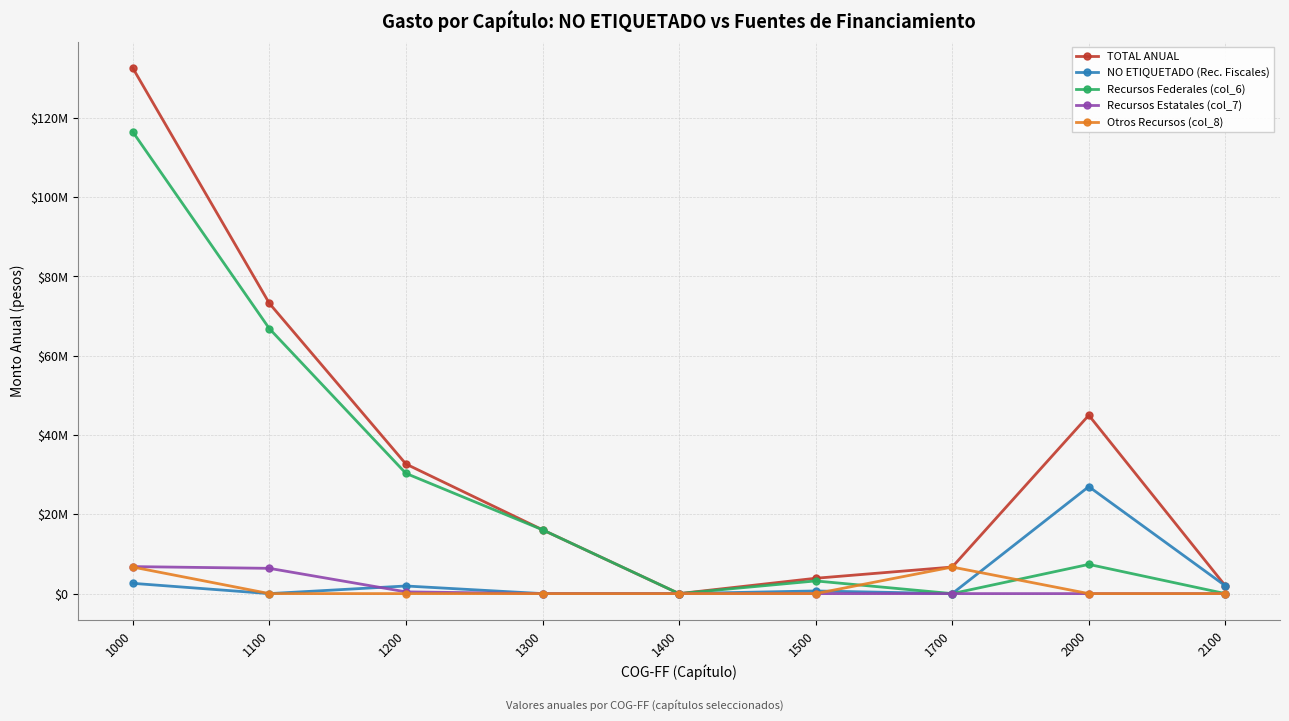

Reading left to right, transcribe all the data shown in this chart.

TOTAL ANUAL: 1000=132555052.5	1100=73202063.5	1200=32683929.0	1300=16099060.0	1400=0.0	1500=3870000.0	1700=6700000.0	2000=44984000.0	2100=1959500.0
NO ETIQUETADO (Rec. Fiscales): 1000=2592256.0	1100=0.0	1200=1922256.0	1300=0.0	1400=0.0	1500=670000.0	1700=0.0	2000=26984000.0	2100=1959500.0
Recursos Federales (col_6): 1000=116450706.4	1100=66829346.4	1200=30322300.0	1300=16099060.0	1400=0.0	1500=3200000.0	1700=0.0	2000=7370262.0	2100=0.0
Recursos Estatales (col_7): 1000=6812090.1	1100=6372717.1	1200=439373.0	1300=0.0	1400=0.0	1500=0.0	1700=0.0	2000=0.0	2100=0.0
Otros Recursos (col_8): 1000=6700000.0	1100=0.0	1200=0.0	1300=0.0	1400=0.0	1500=0.0	1700=6700000.0	2000=0.0	2100=0.0